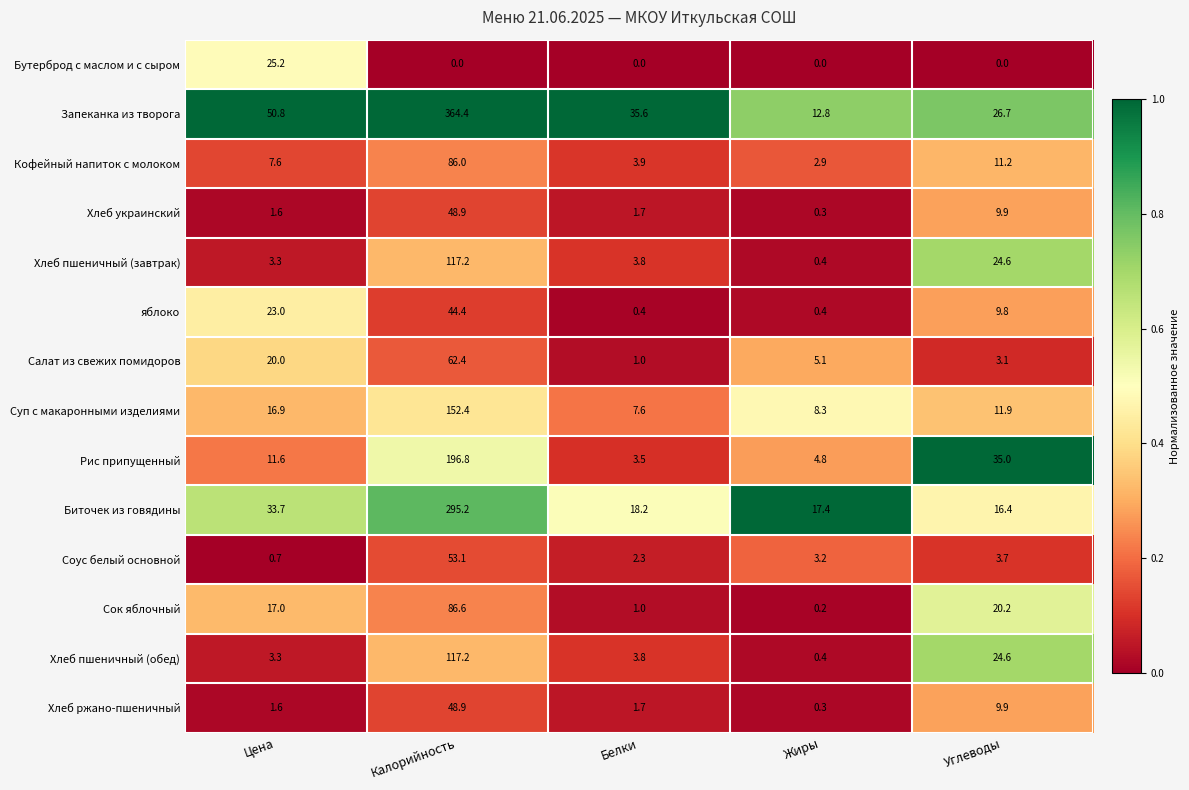

What is the highest value of the Сок яблочный series?

86.6